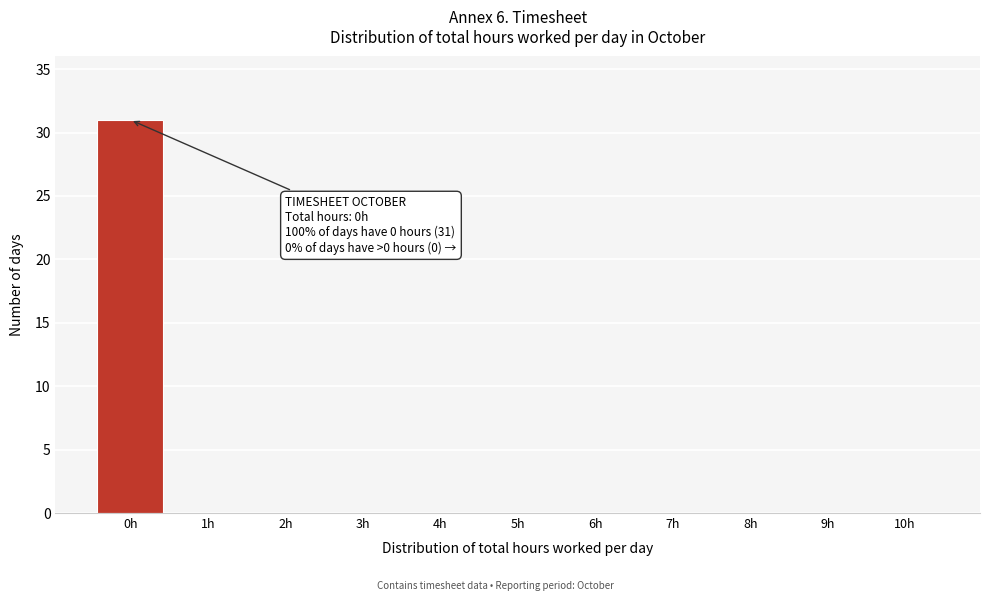

Over which range of the x-axis is the bar tallest?

-0.5 to 0.5